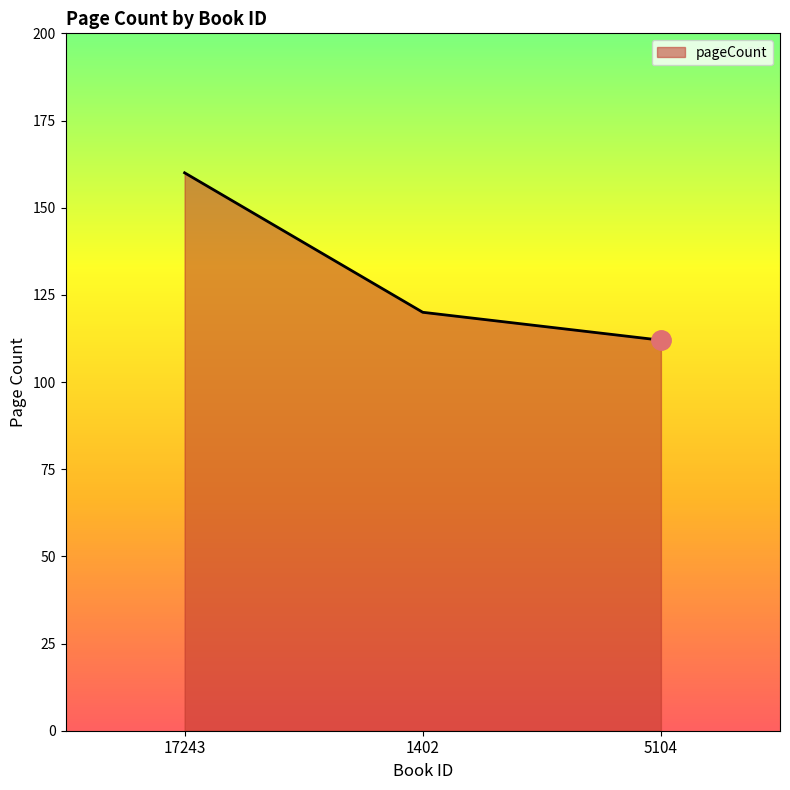

How many lines are shown in the chart?

1